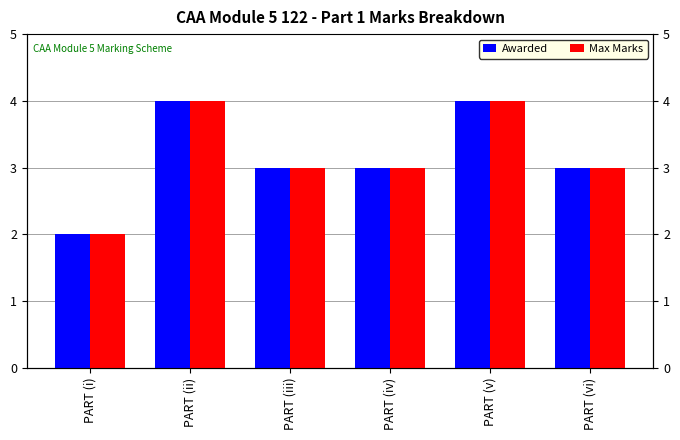

How many groups of bars are there?

6